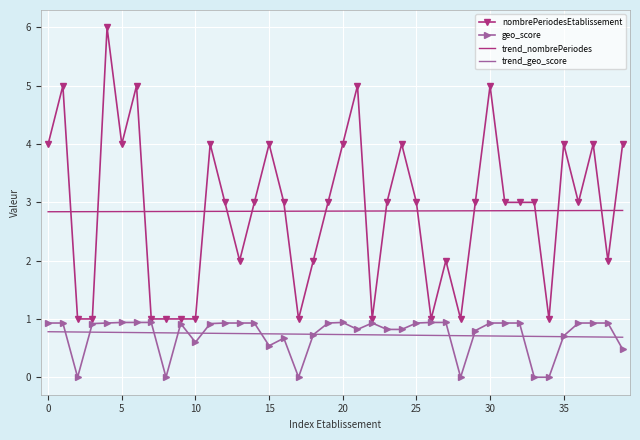

Which series has the largest range (max minus min)?

nombrePeriodesEtablissement